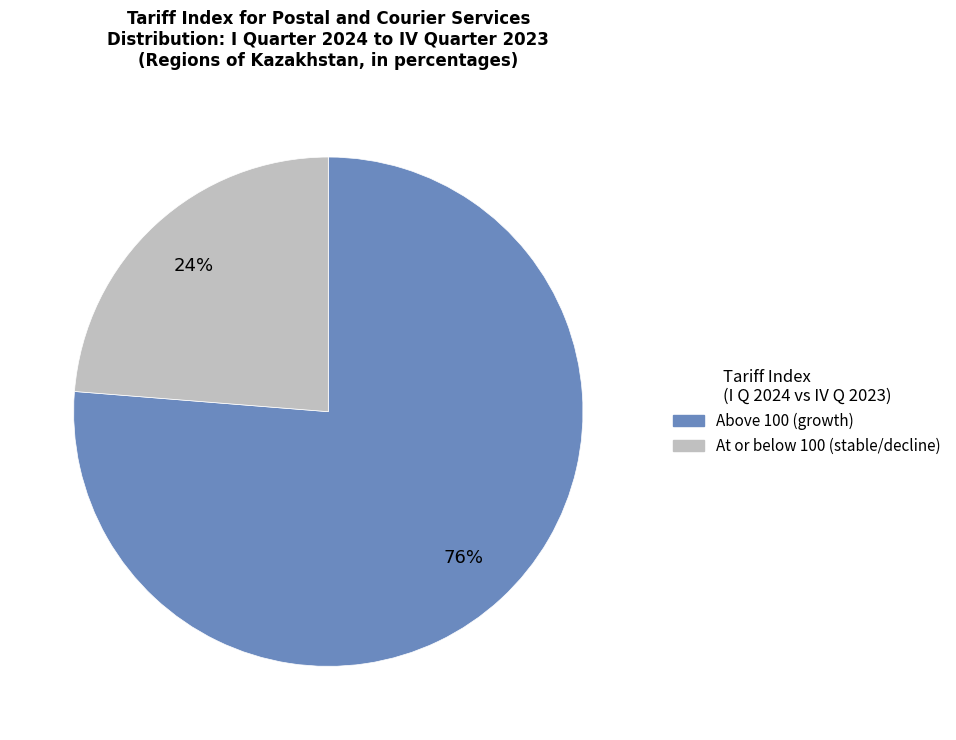

To the nearest percent, what is the average slice percentage?

50%